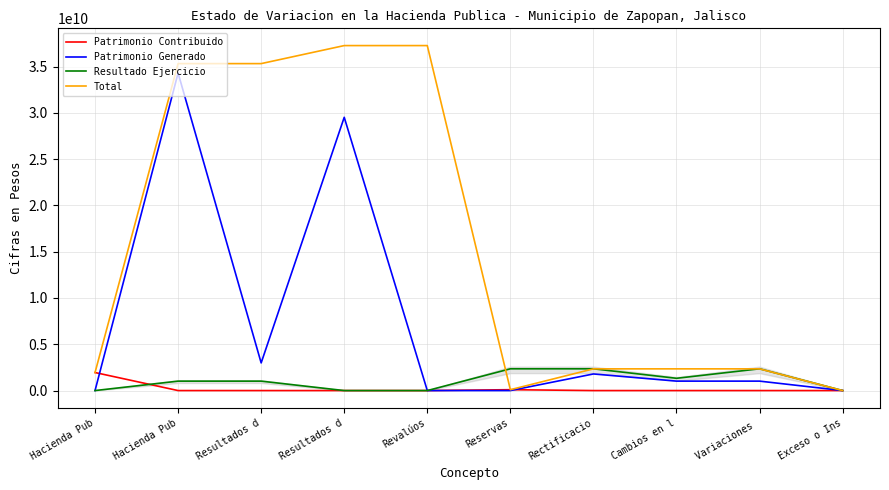

What are all the series names shown in the legend?

Patrimonio Contribuido, Patrimonio Generado, Resultado Ejercicio, Total